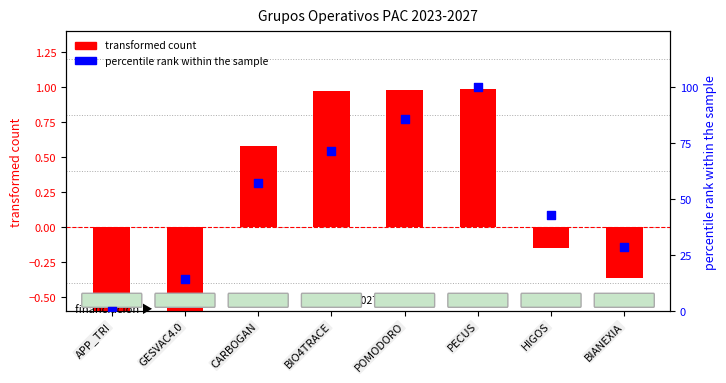

At how many categories does at least one series exceed 27?

6